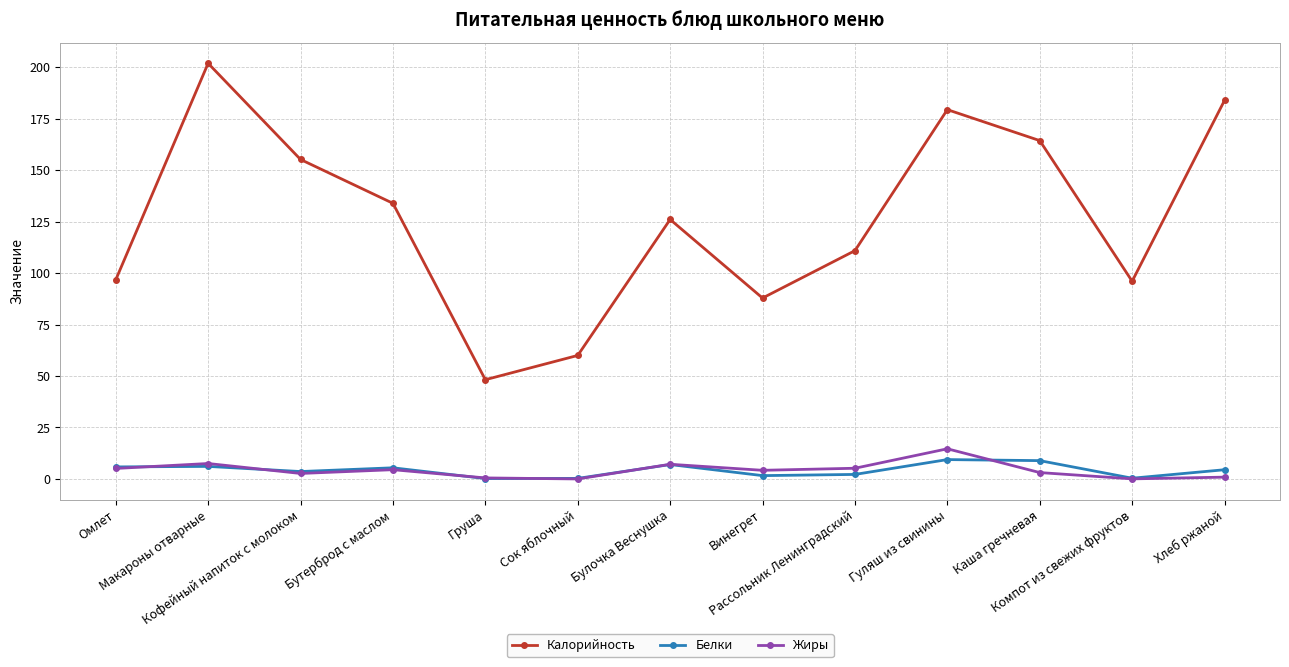

True or false: Белки and Калорийность cross at least once.

False